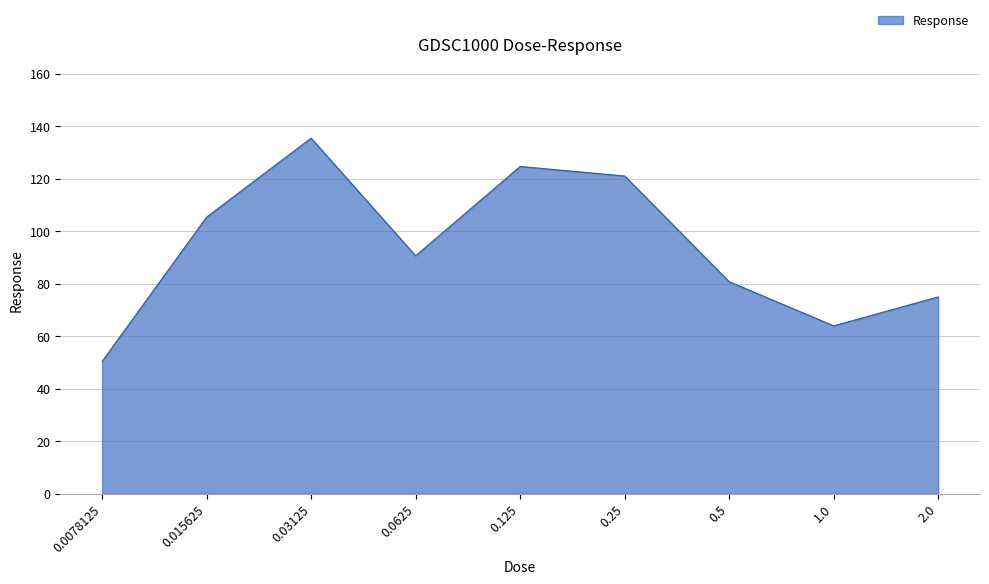

List the labels in order of value, largest first.

0.03125, 0.125, 0.25, 0.015625, 0.0625, 0.5, 2.0, 1.0, 0.0078125